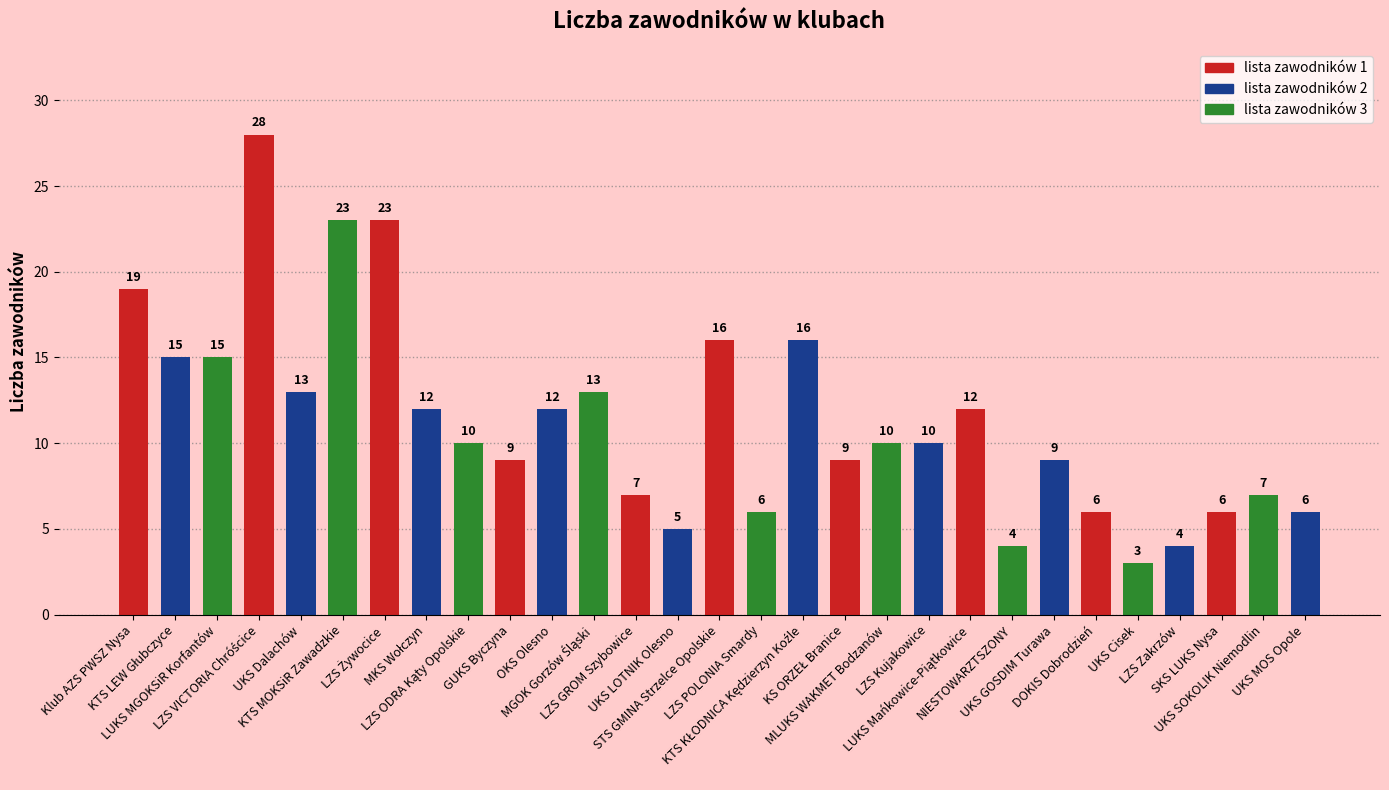

What is the average value?

11